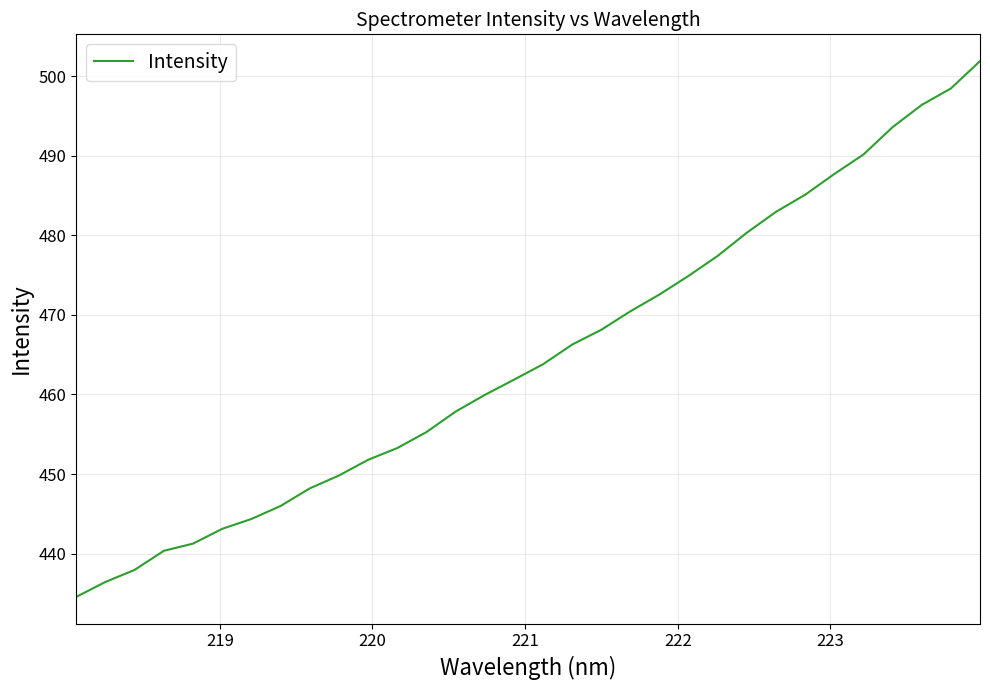

What is the difference between the maximum and minimum values?

67.3